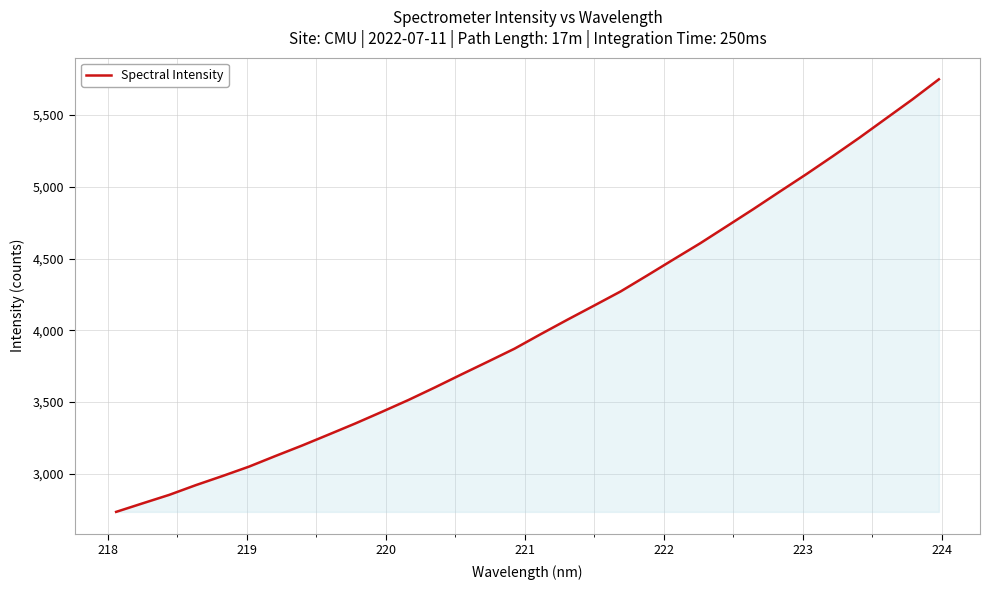

What is the greatest value displayed?

5747.7